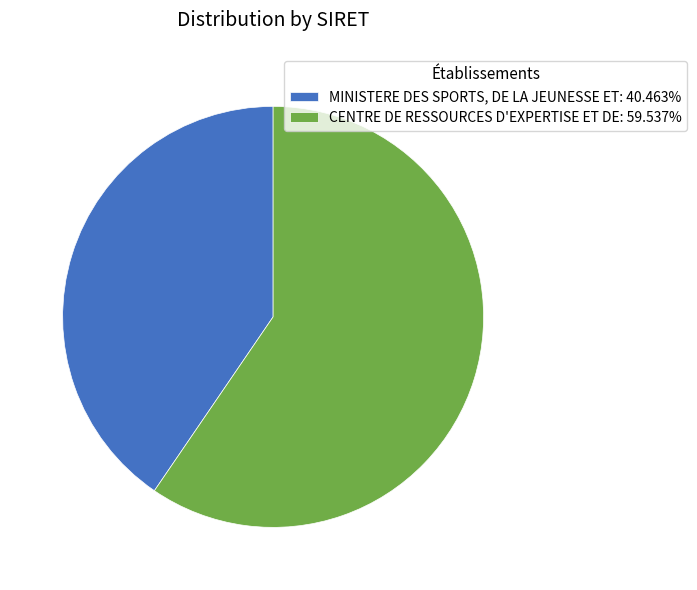

Which slice is the largest?

CENTRE DE RESSOURCES D'EXPERTISE ET DE